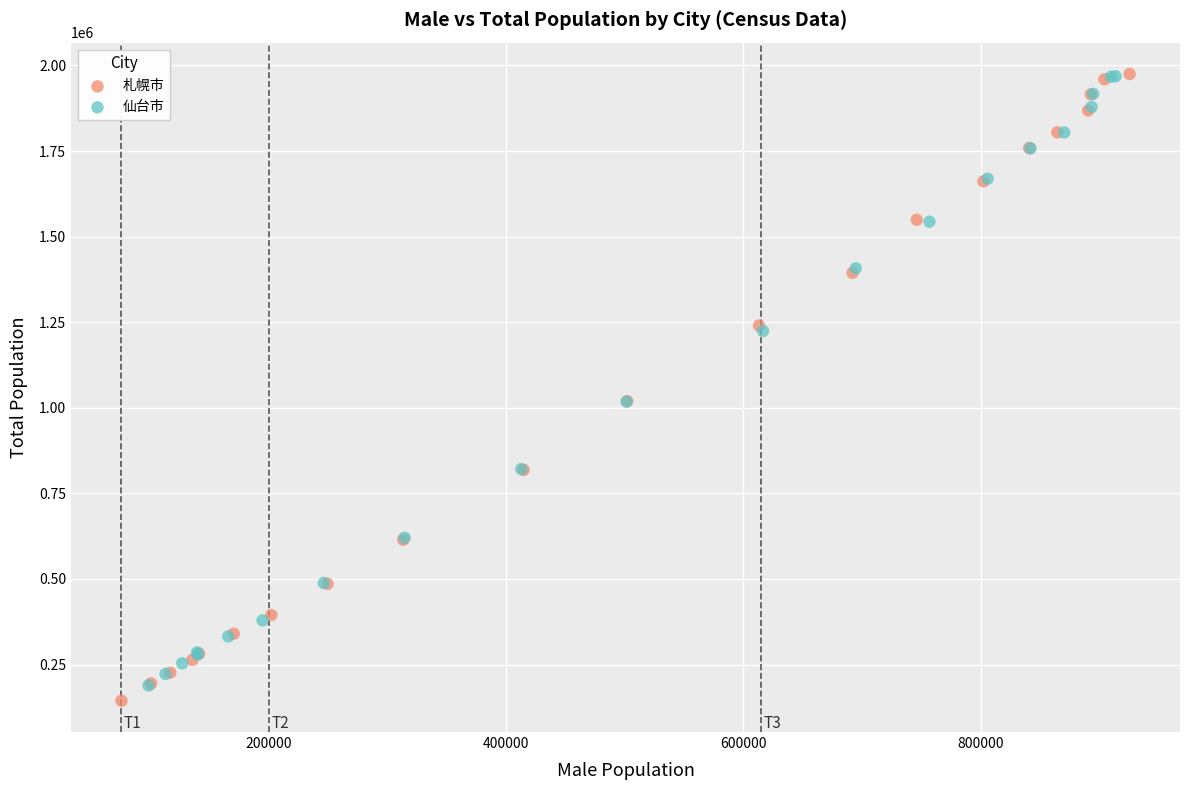

What are all the series names shown in the legend?

札幌市, 仙台市